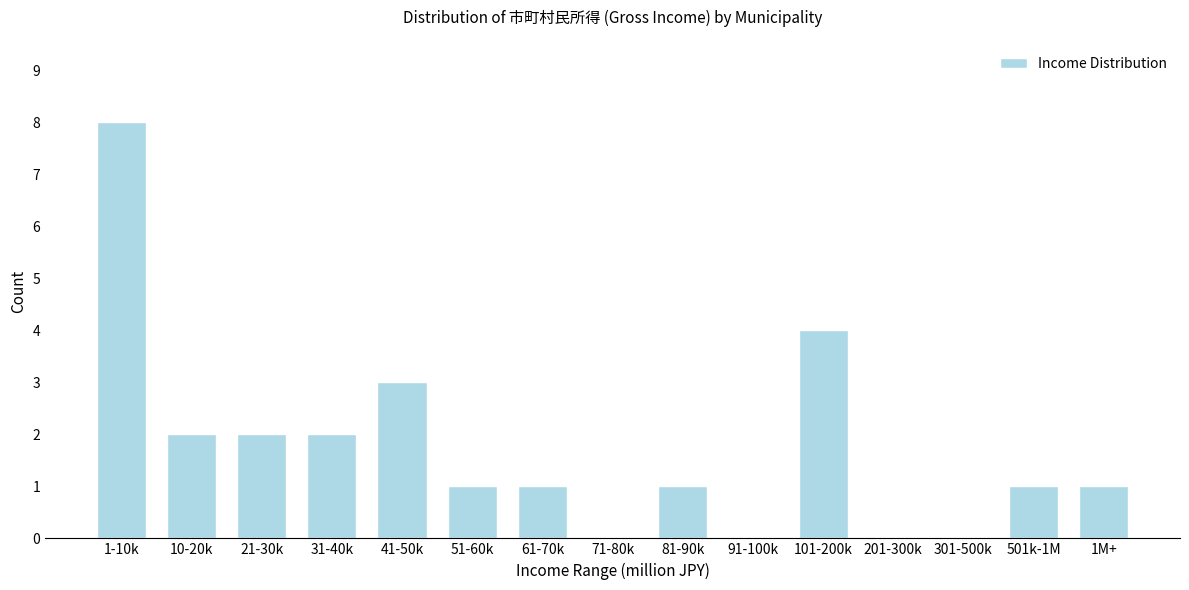

Reading left to right, transcribe all the data shown in this chart.

1-10k=8	10-20k=2	21-30k=2	31-40k=2	41-50k=3	51-60k=1	61-70k=1	71-80k=0	81-90k=1	91-100k=0	101-200k=4	201-300k=0	301-500k=0	501k-1M=1	1M+=1